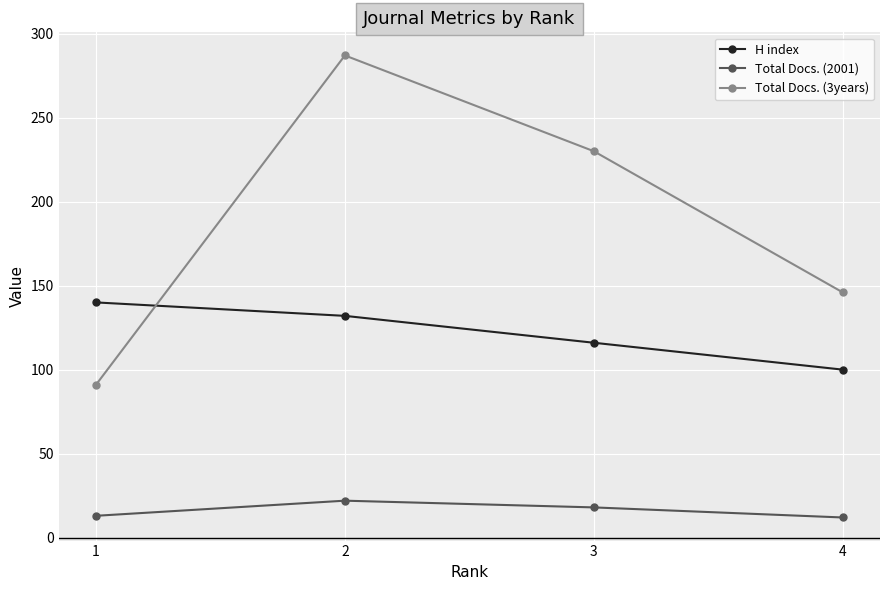

What is the value of the H index point at the 4th from the left?

100